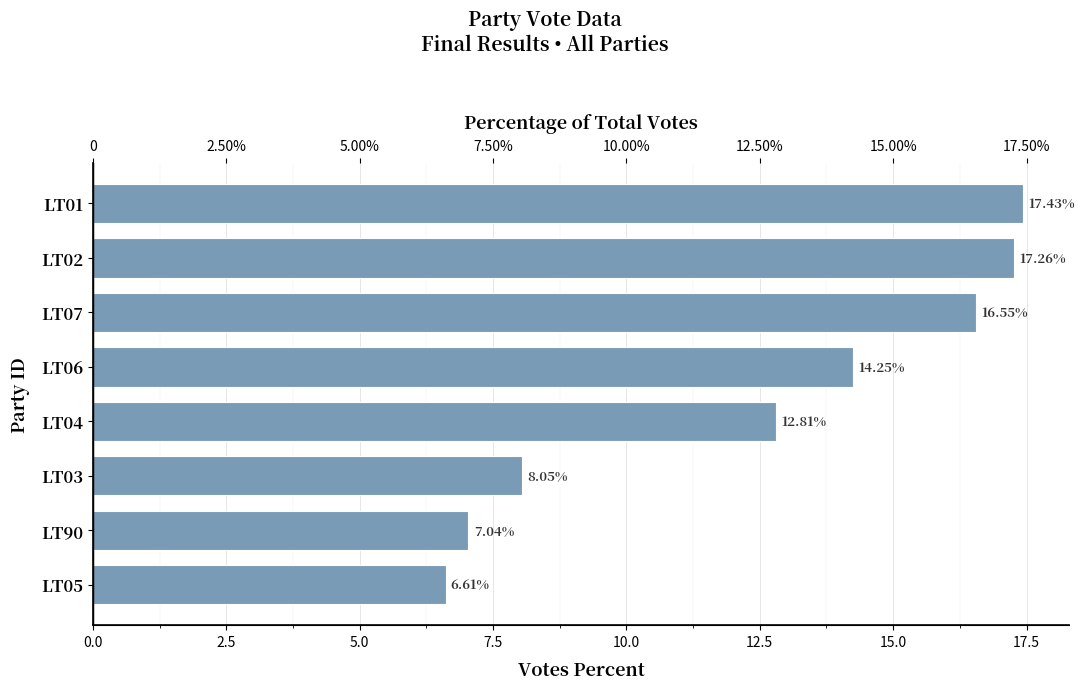

How many bars are there in total?

8